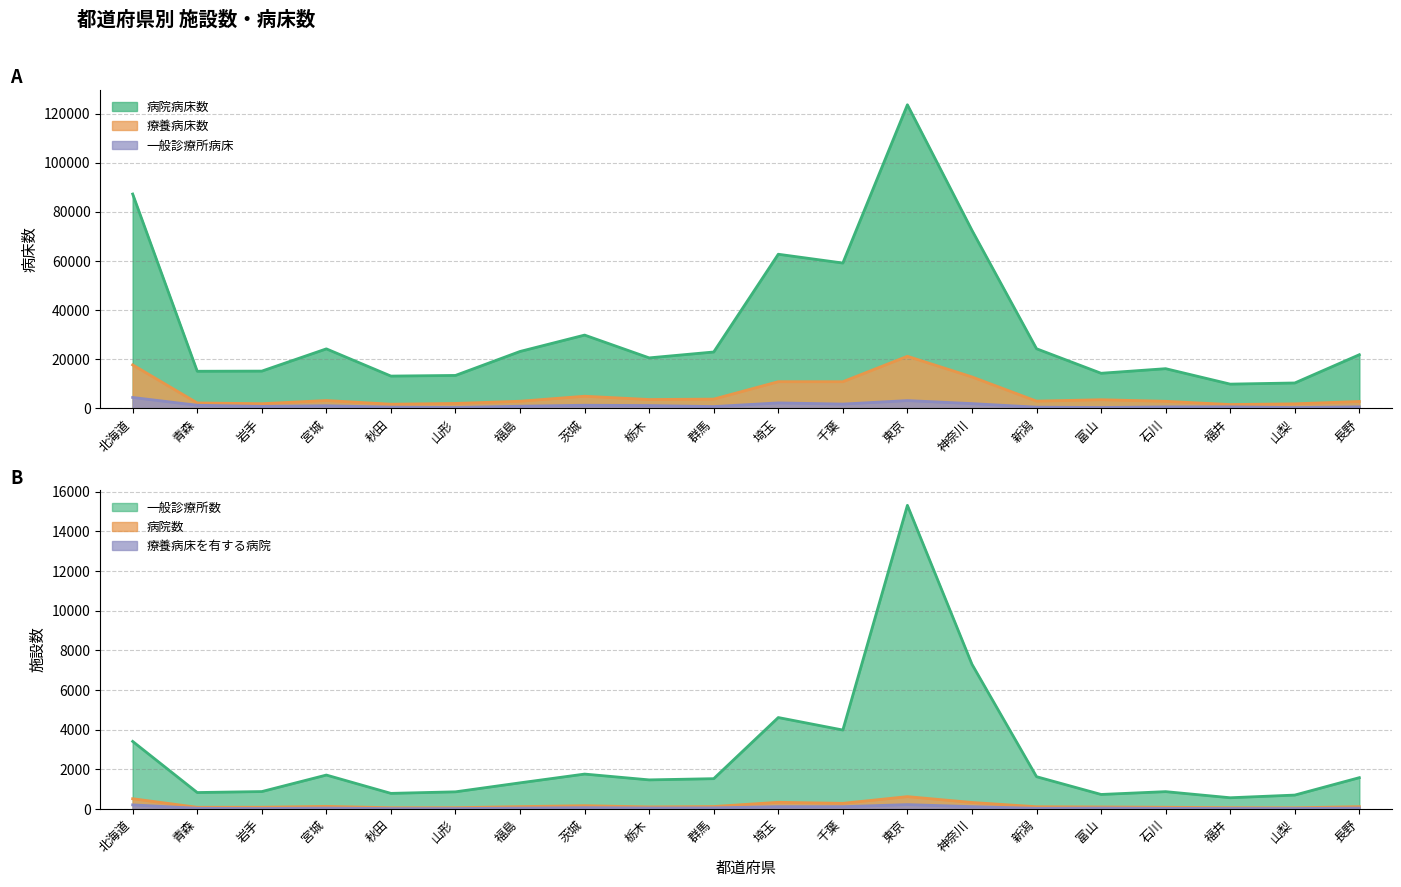

Where is 療養病床数 nearest to the value 11404?

埼玉